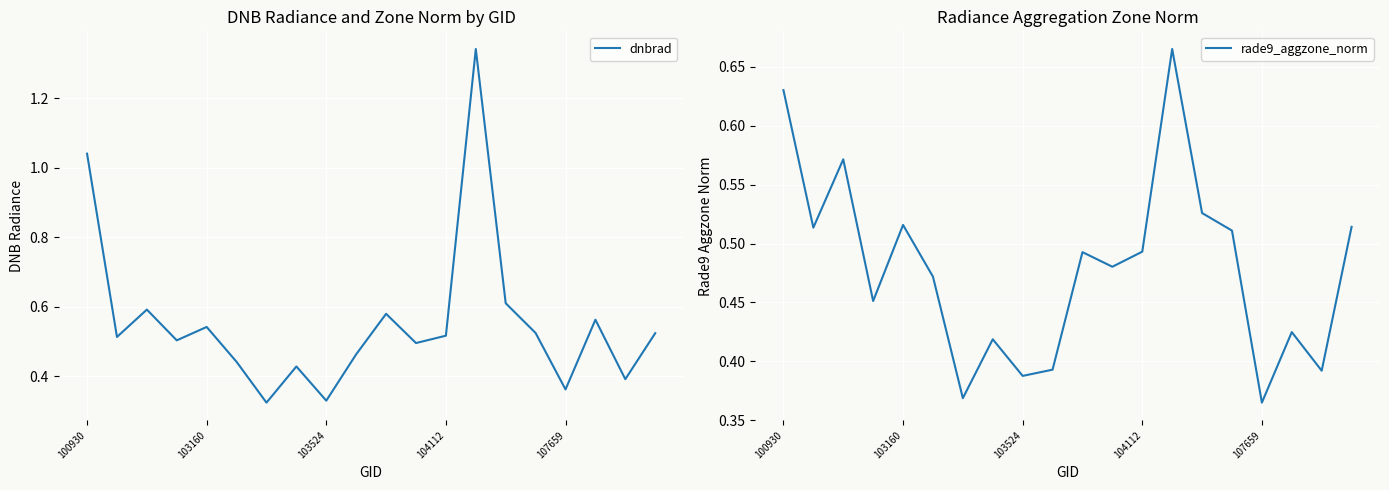

How many lines are shown in the chart?

2